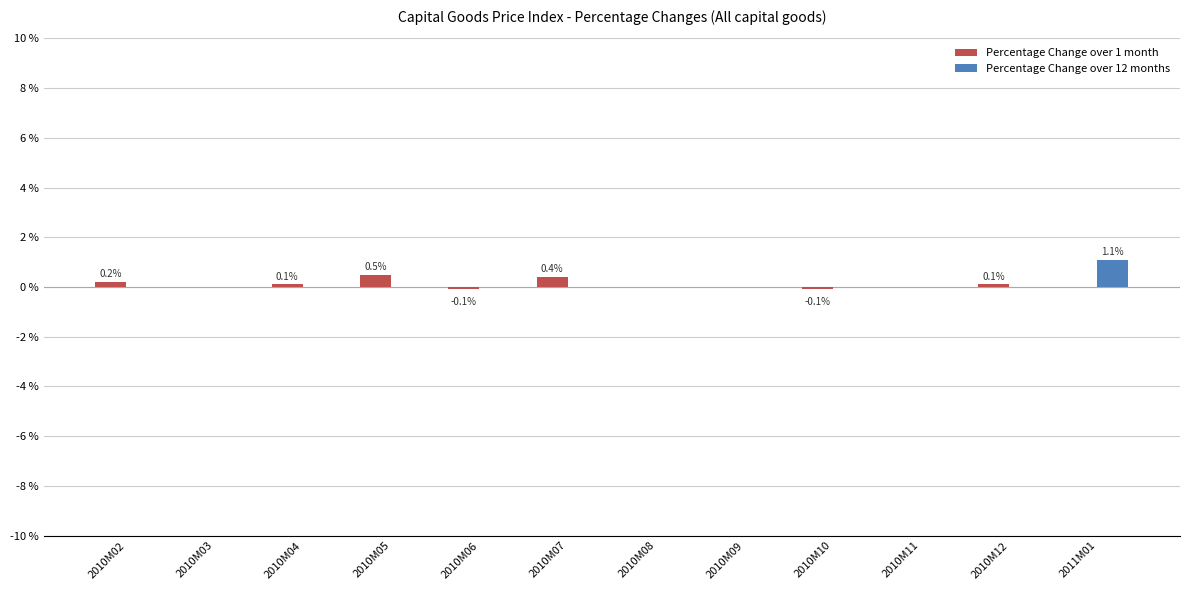

The value of Percentage Change over 1 month at 2010M09 is 0.0. True or false?

True